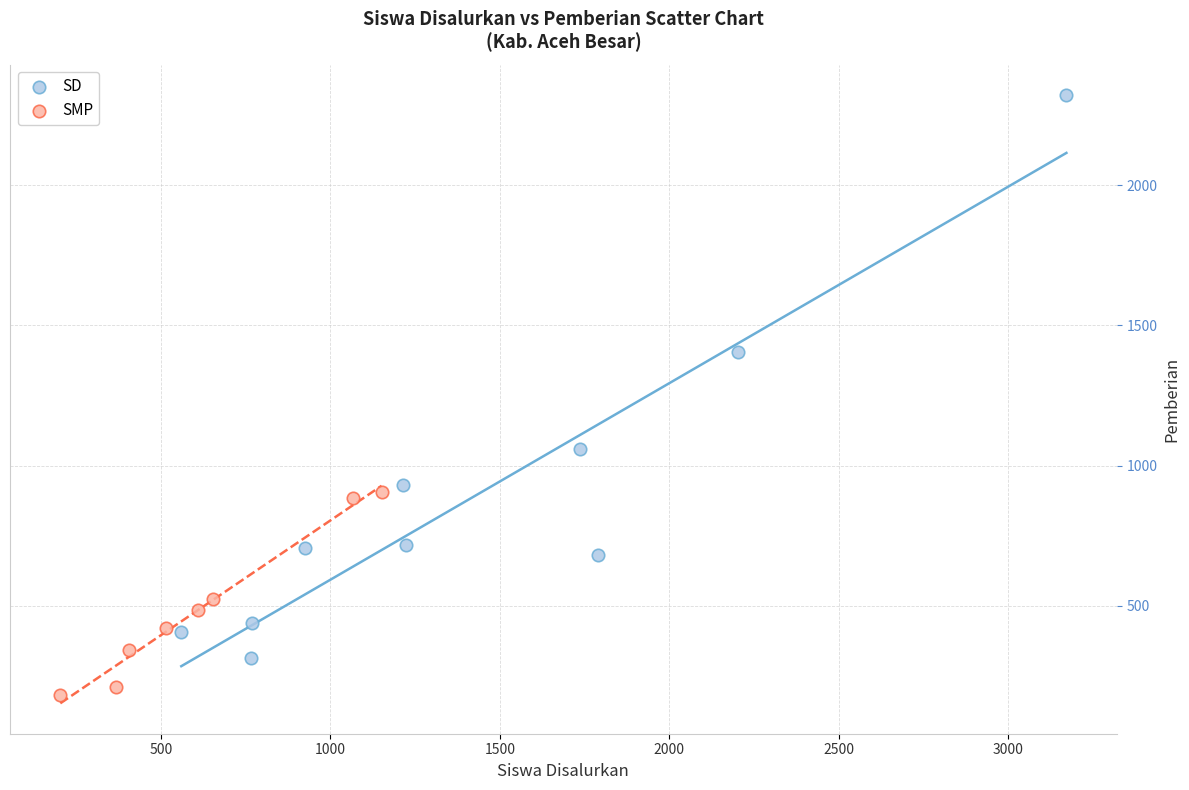

Which series contains the highest Y value?

SD